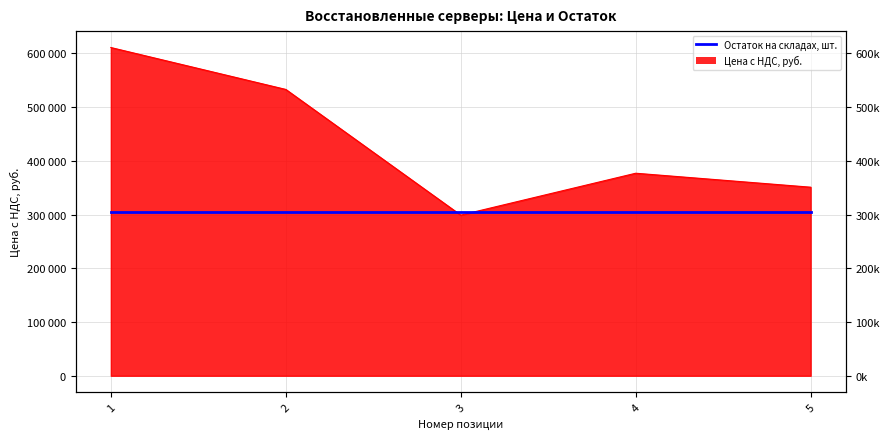

Reading left to right, extract all data points from this chart.

1=611000	2=533000	3=299000	4=377000	5=351000